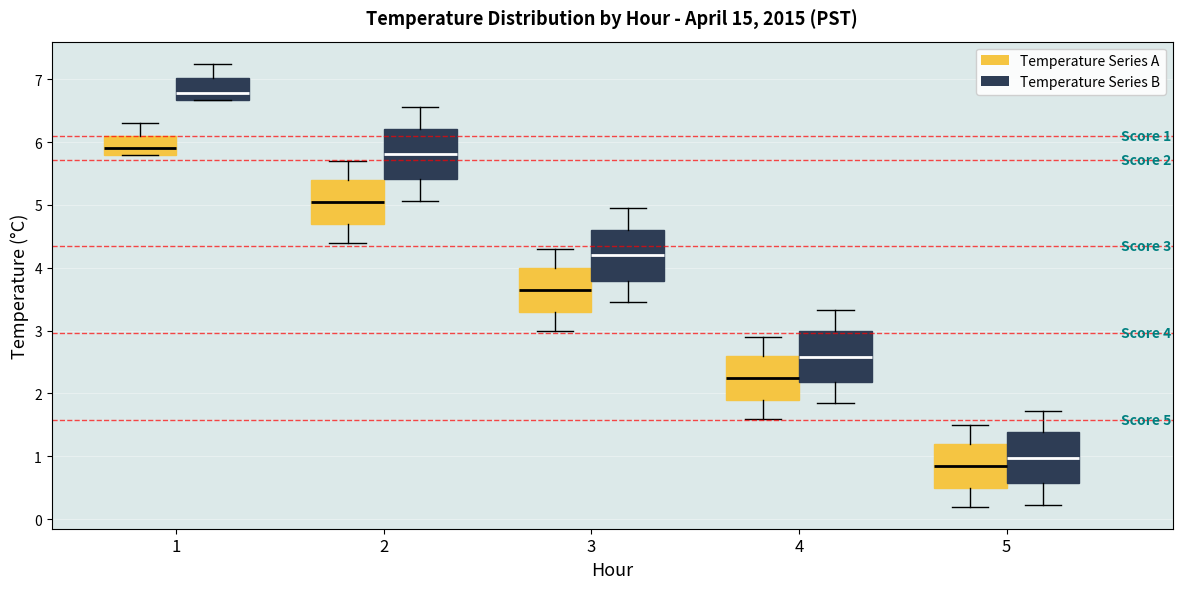

Which box's median line is the highest?

1 (Temperature Series B)